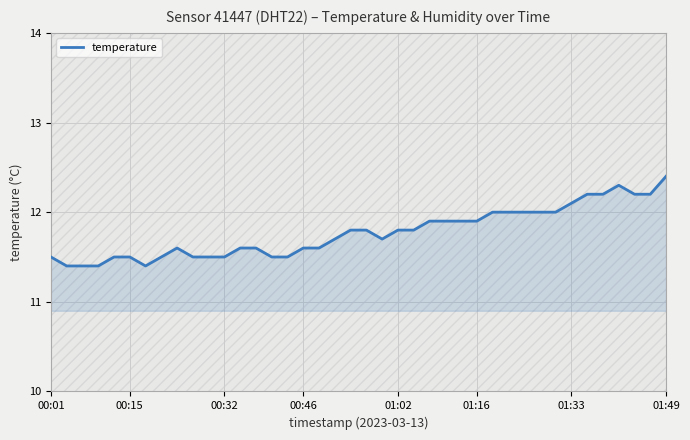

What is the difference between the second highest and second lowest values?

0.9